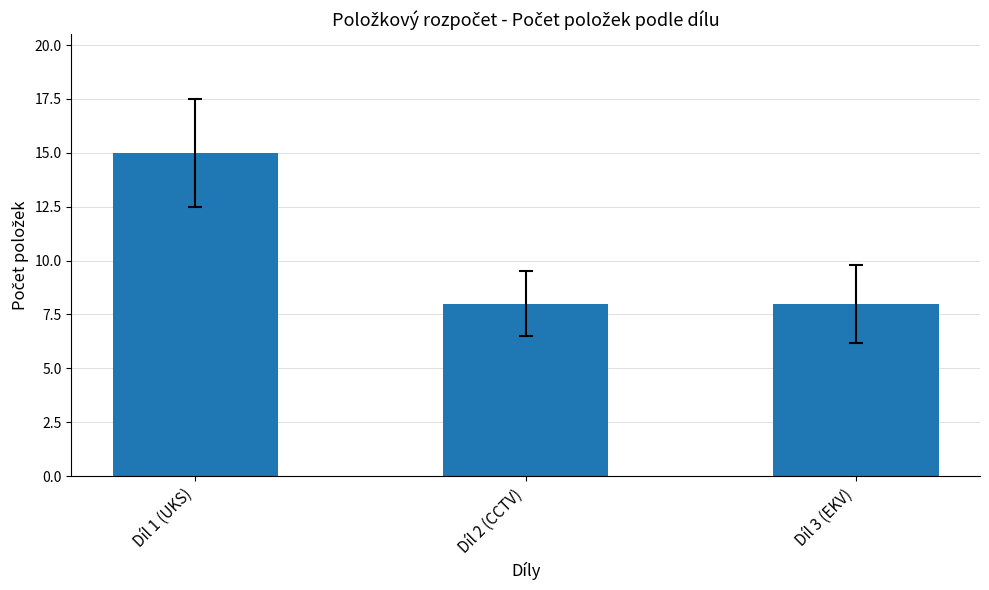

Read the value at Díl 3 (EKV).

8